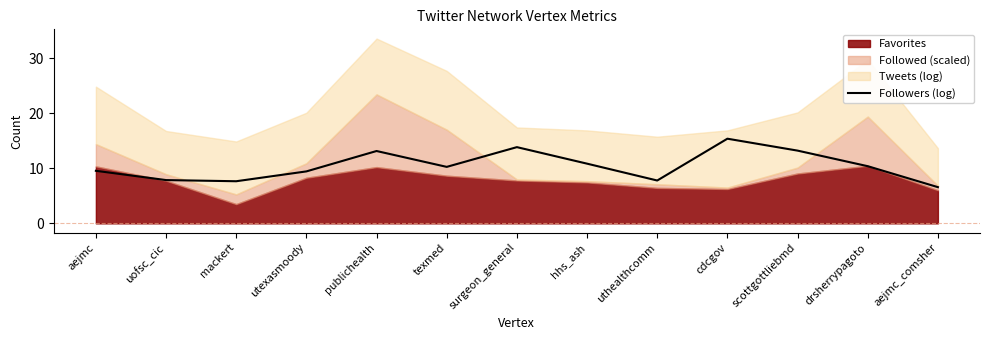

Does the chart display data point markers on the line(s)?

No